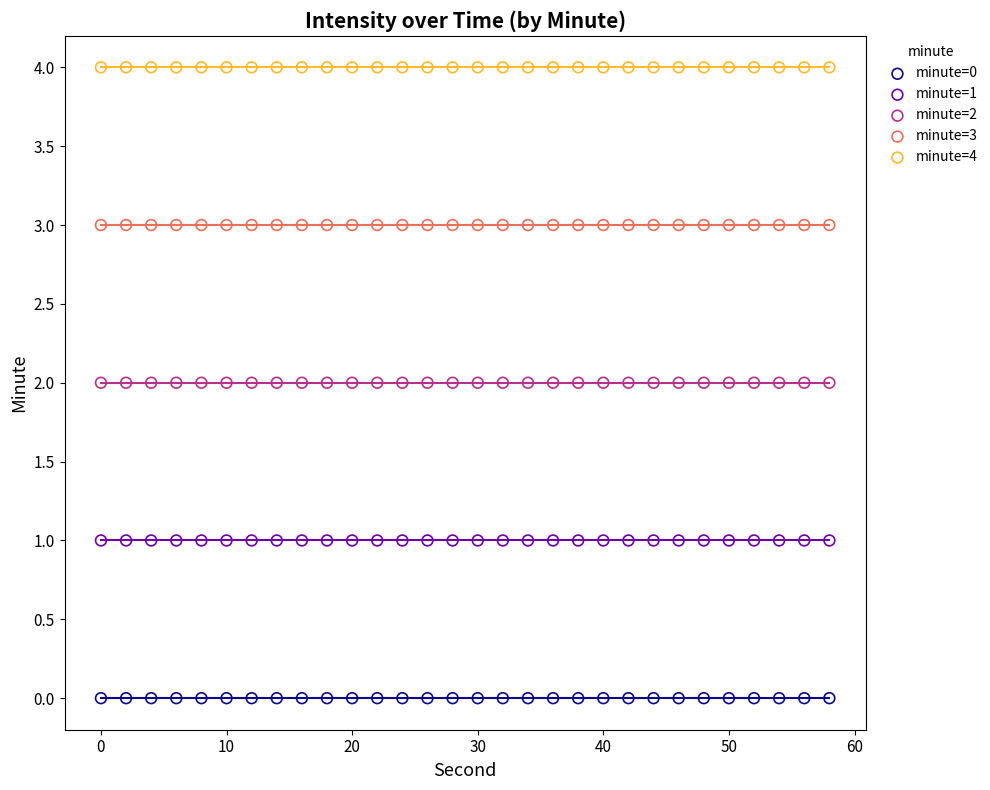

Which series contains the highest Y value?

minute=4